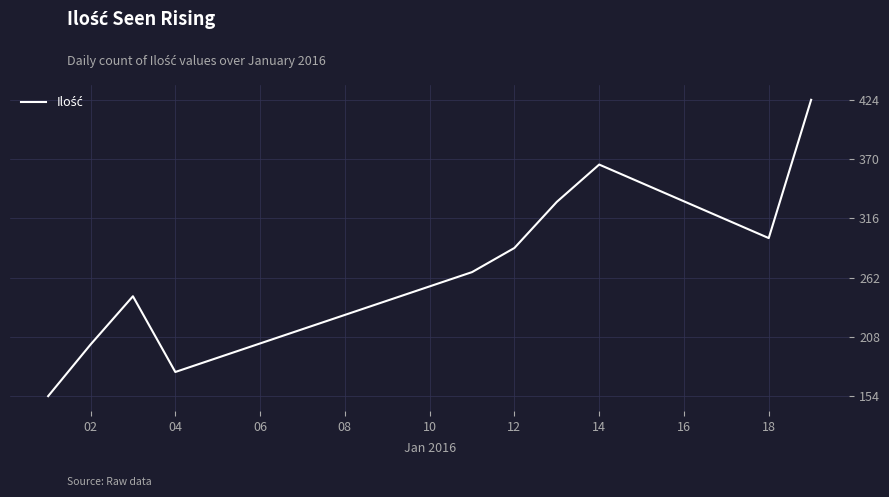

Reading left to right, extract all data points from this chart.

154	201	245	176	267	289	331	365	298	424